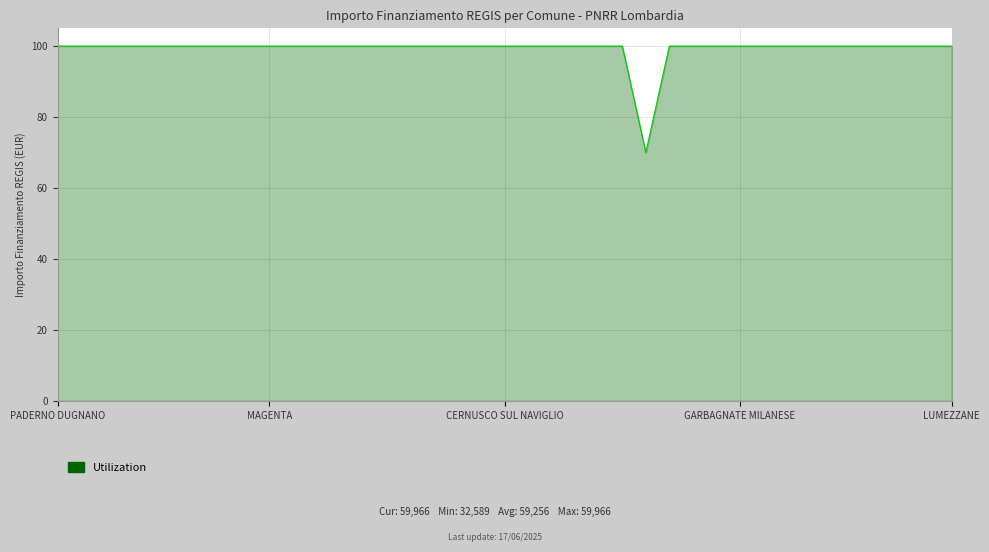

What is the maximum value shown in the chart?

100